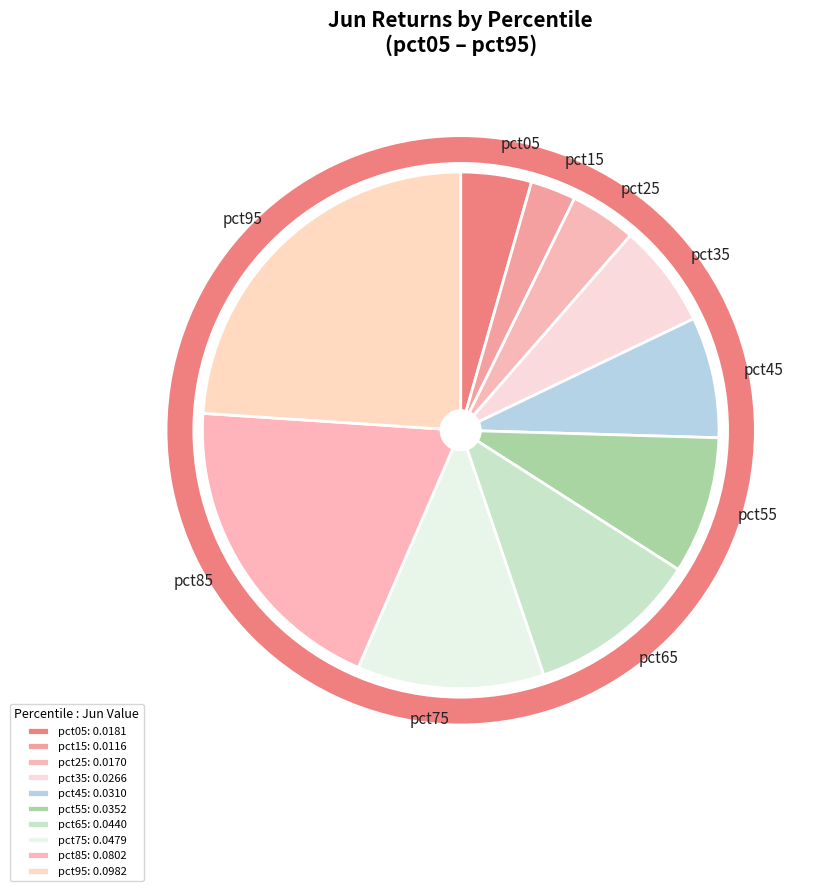

Is there a majority slice in this chart?

No